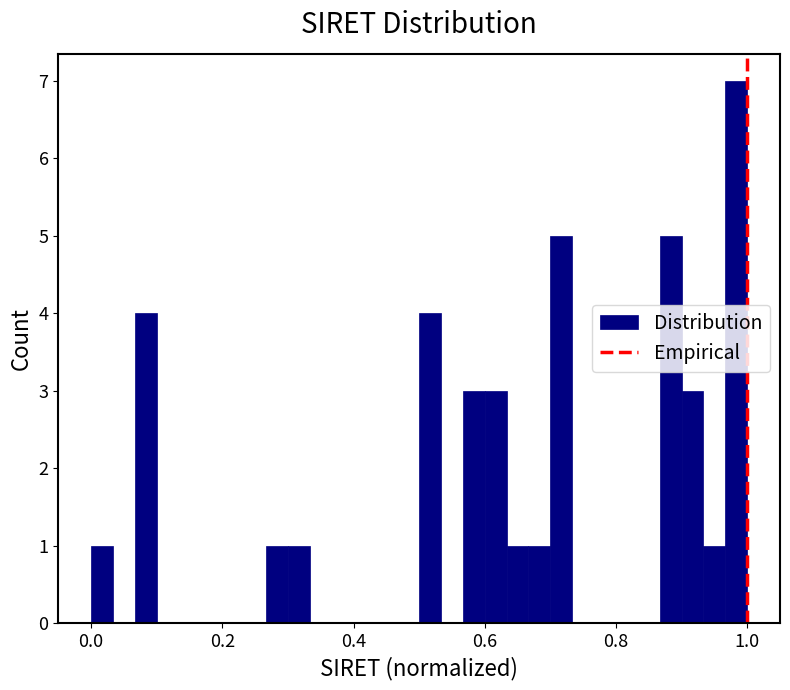

Read against the x-axis, roughly where is the centre of the tallest bar?

0.98